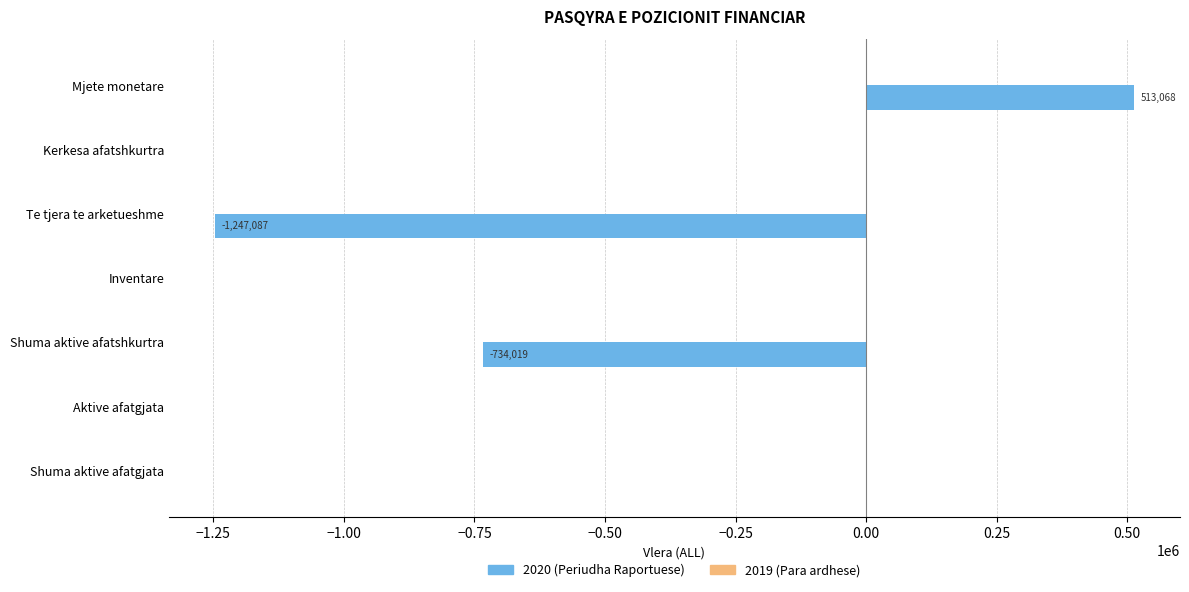

How many categories are shown in the chart?

7